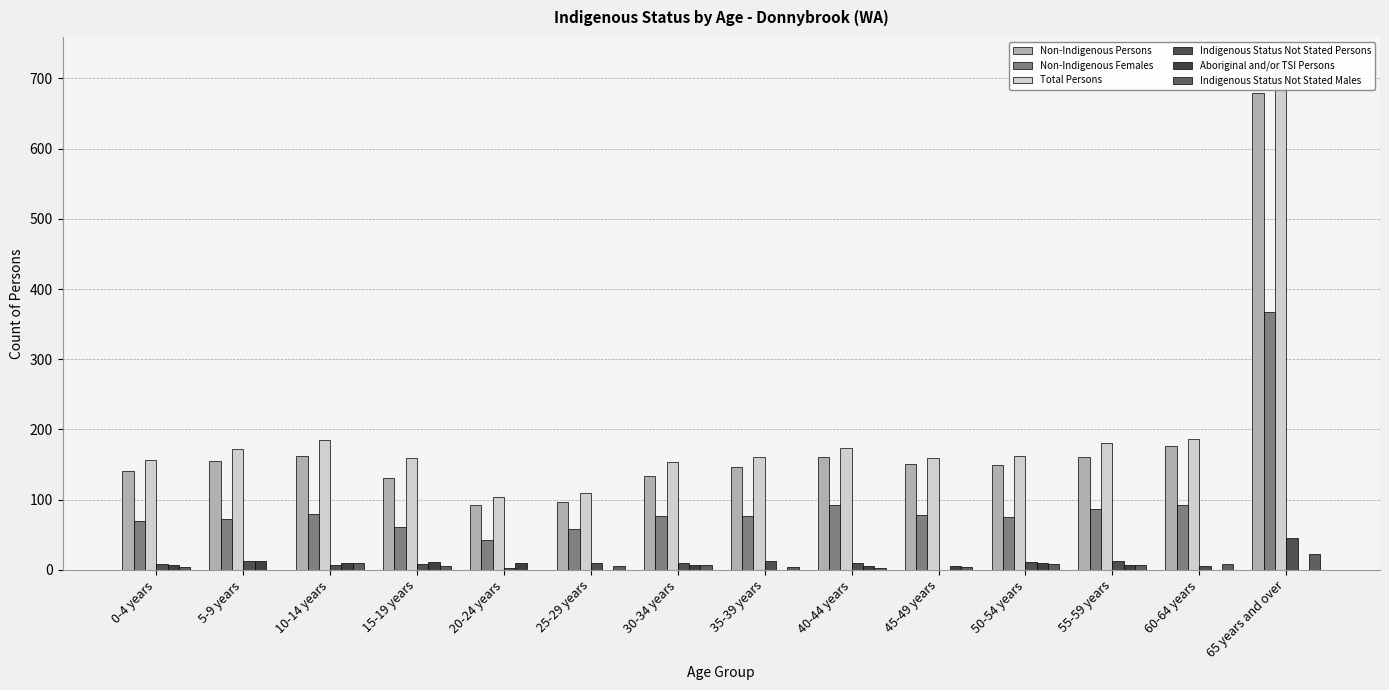

Which series has the widest spread of values?

Total Persons